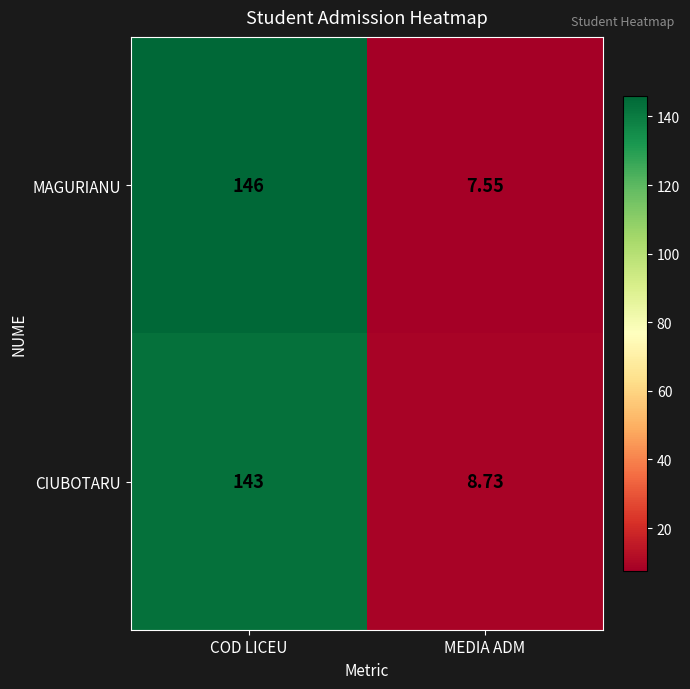

How many data points does each series have?

2